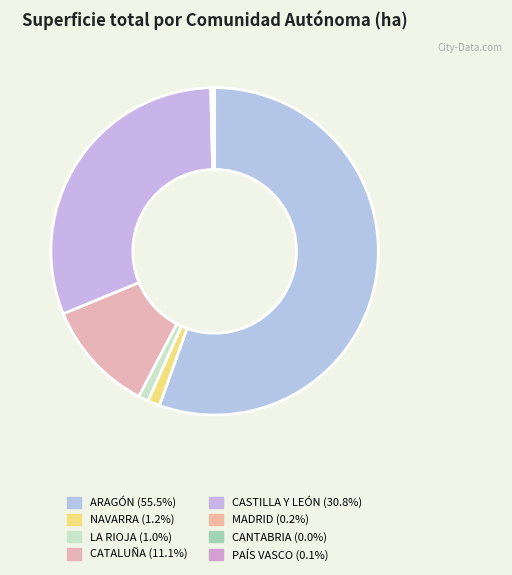

Is there any slice that represents more than half of the pie?

Yes